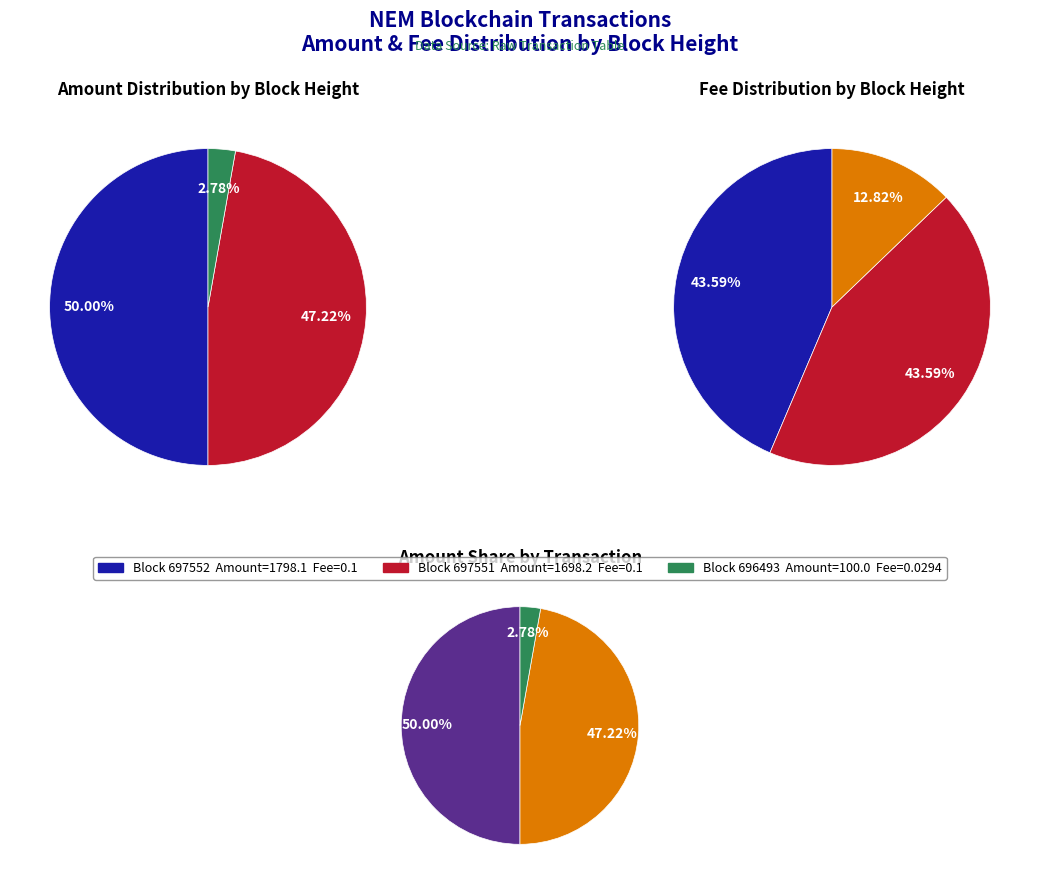

To the nearest percent, what is the difference between the largest and smallest slice percentages?

47%